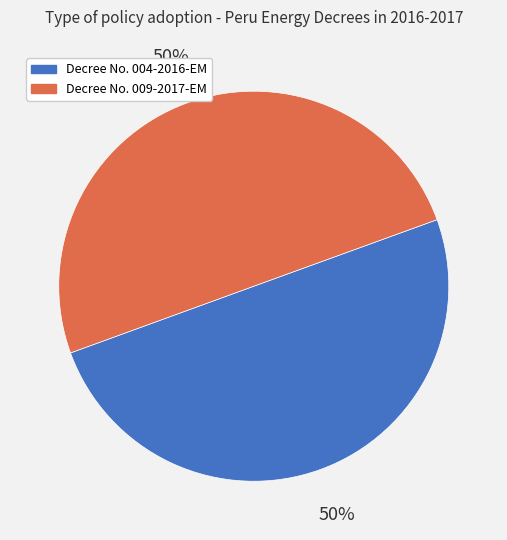

To the nearest percent, what is the average slice percentage?

50%